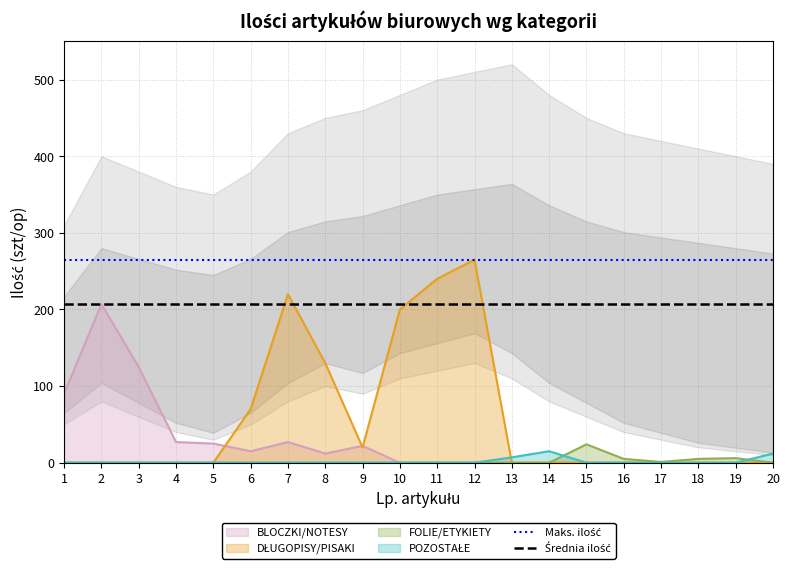

Does the chart display data point markers on the line(s)?

No